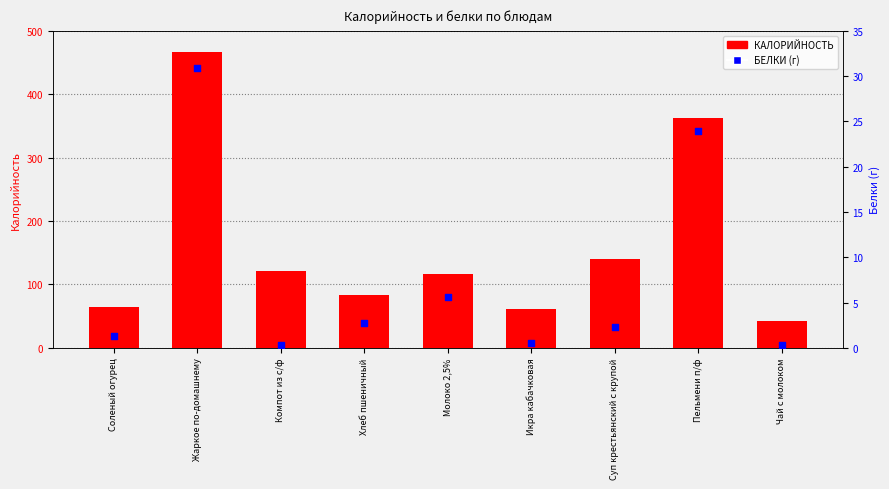

Which series has the widest spread of Y values?

КАЛОРИЙНОСТЬ